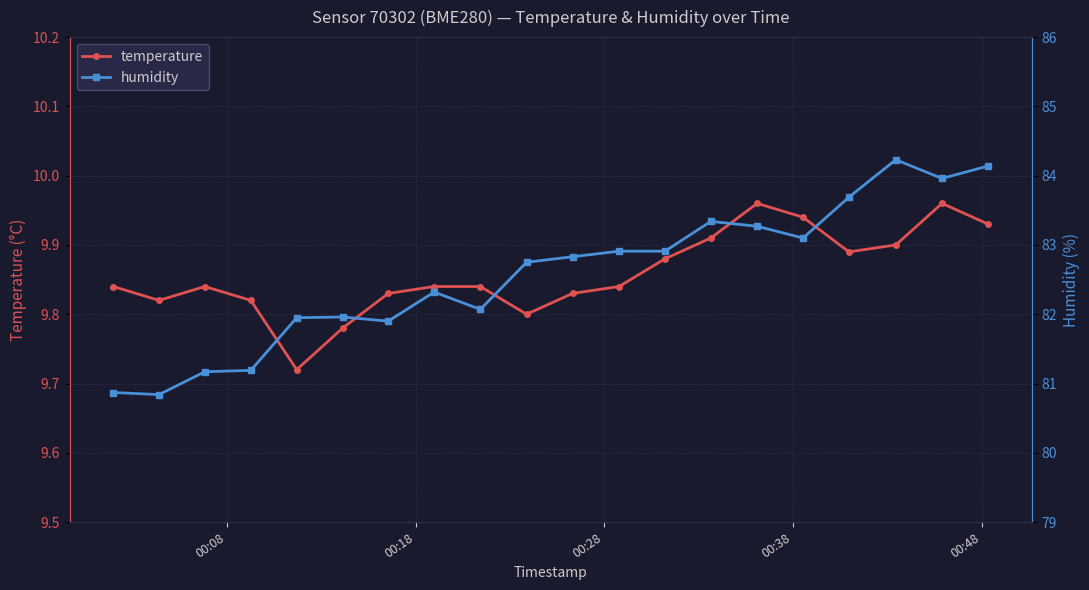

At 00:28, list the series in order from smallest to largest.

temperature, humidity